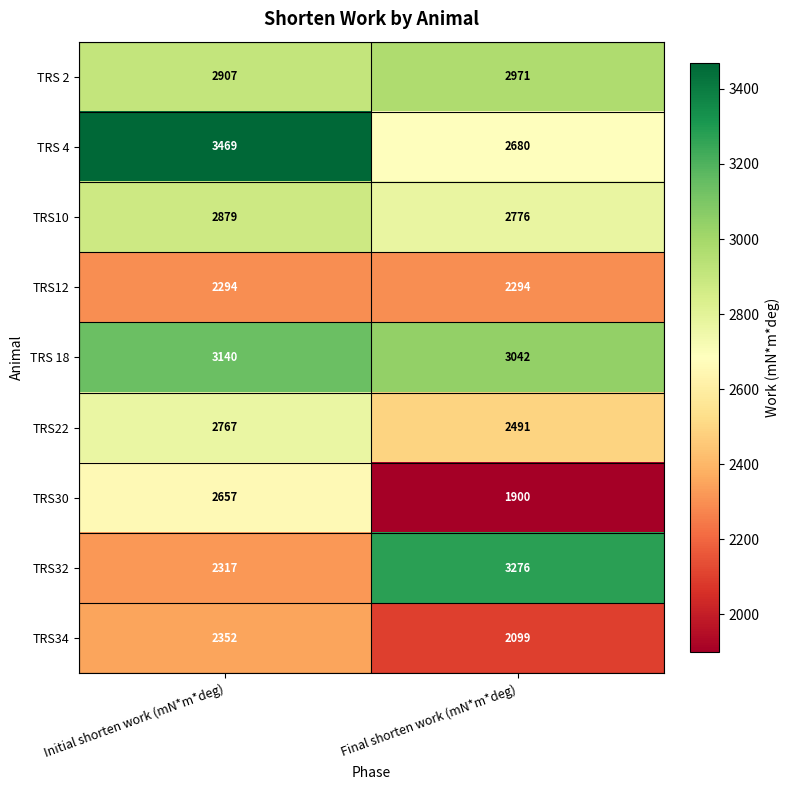

Which series changed the most between Initial shorten work (mN*m*deg) and Final shorten work (mN*m*deg)?

TRS32